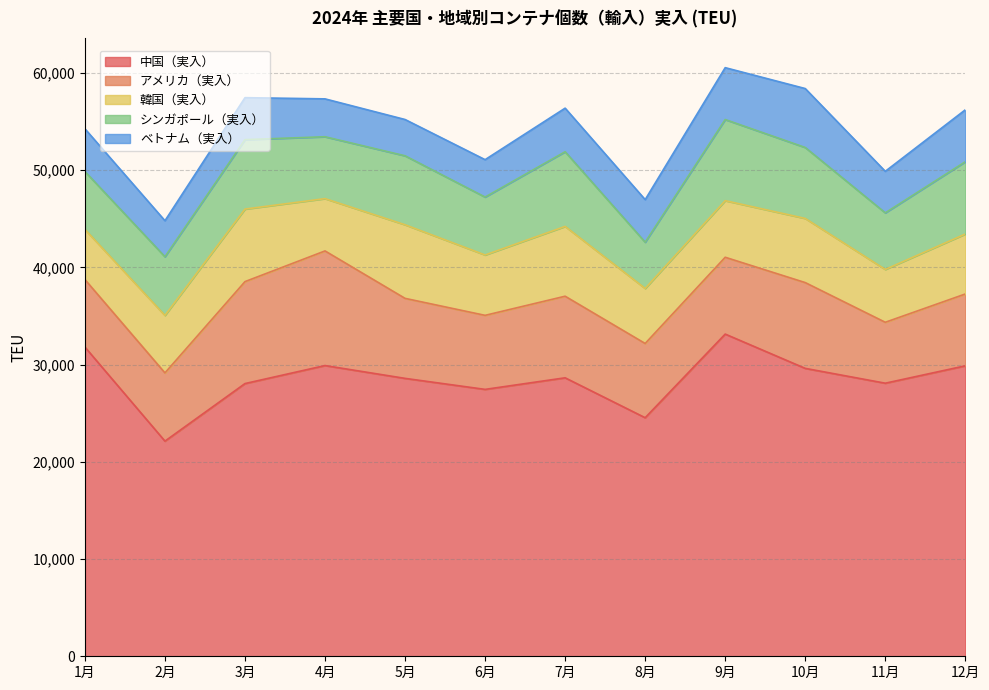

At which label is シンガポール（実入） closest to 6551?

4月